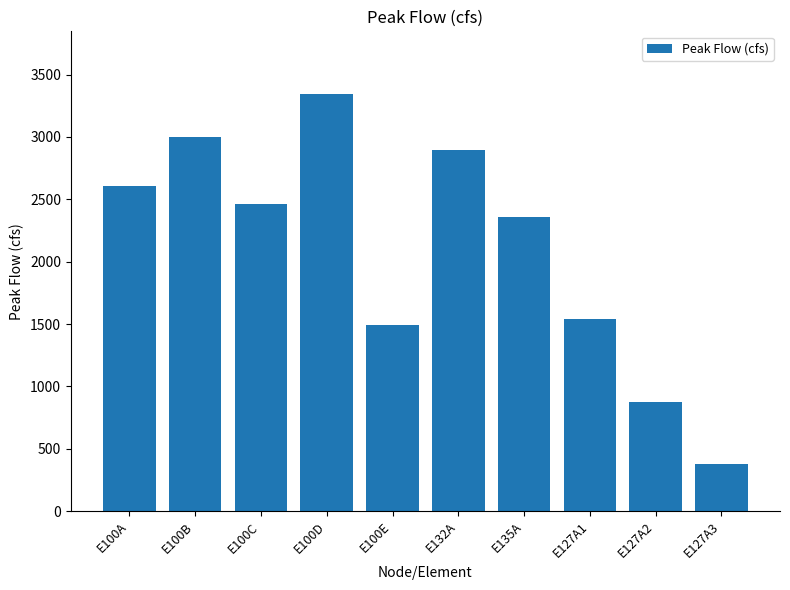

What is the difference between the maximum and minimum values?

2966.9